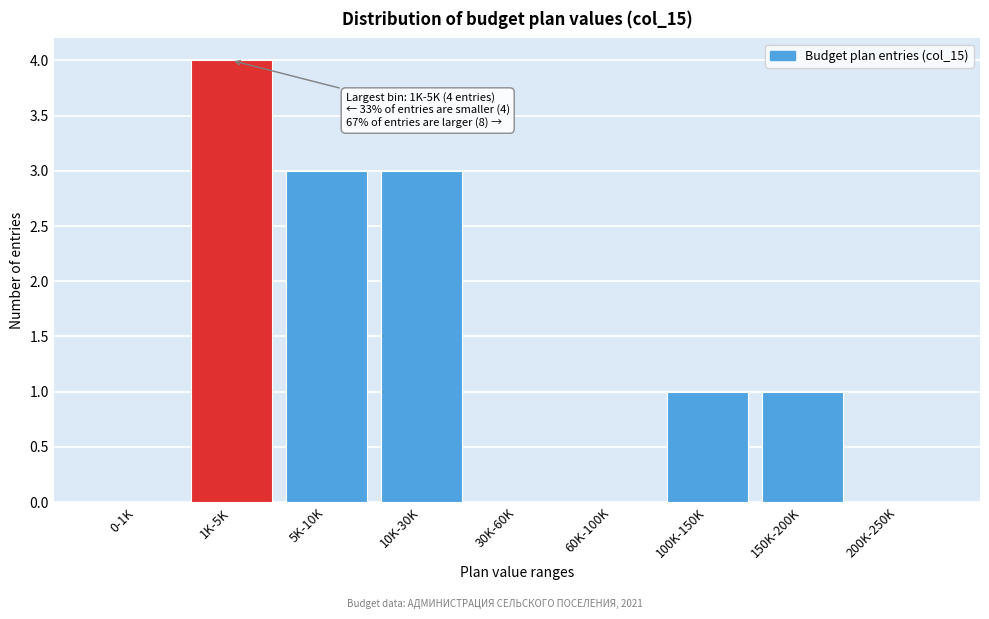

Reading left to right, transcribe all the data shown in this chart.

0-1K=0	1K-5K=4	5K-10K=3	10K-30K=3	30K-60K=0	60K-100K=0	100K-150K=1	150K-200K=1	200K-250K=0